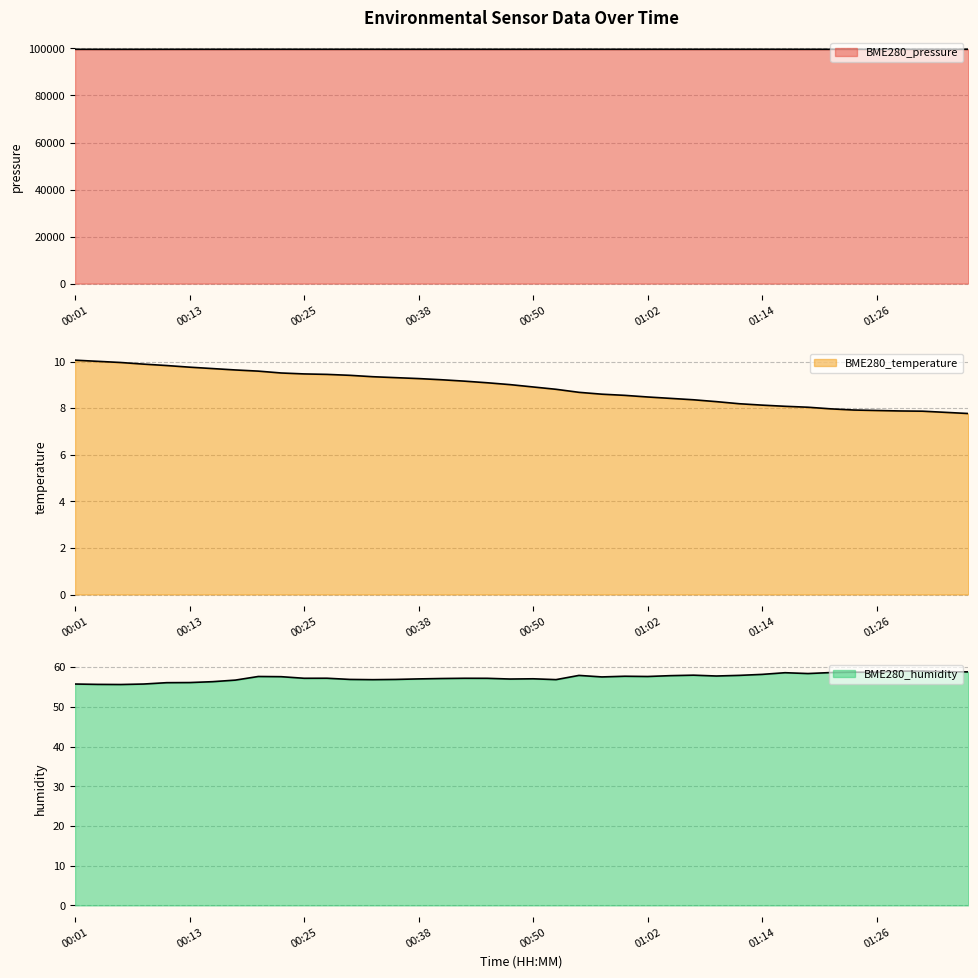

Does the chart have visible grid lines?

Yes